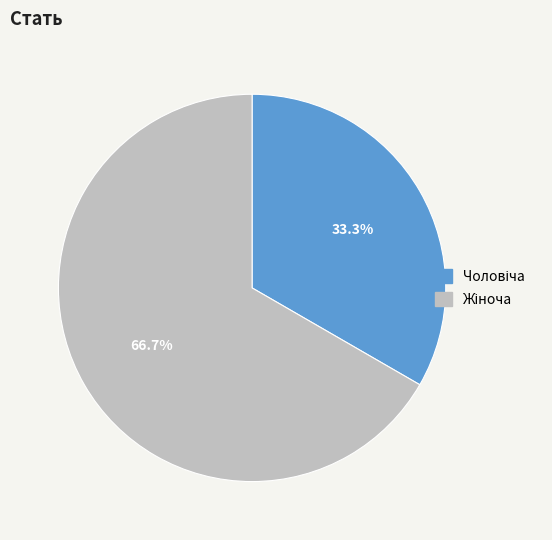

Does any single category account for the majority?

Yes